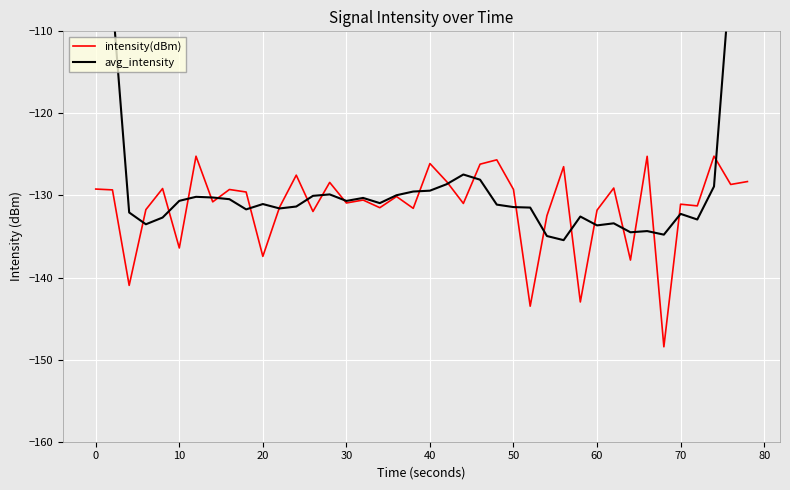

The intensity(dBm) series shows -126.1 at 40. True or false?

True